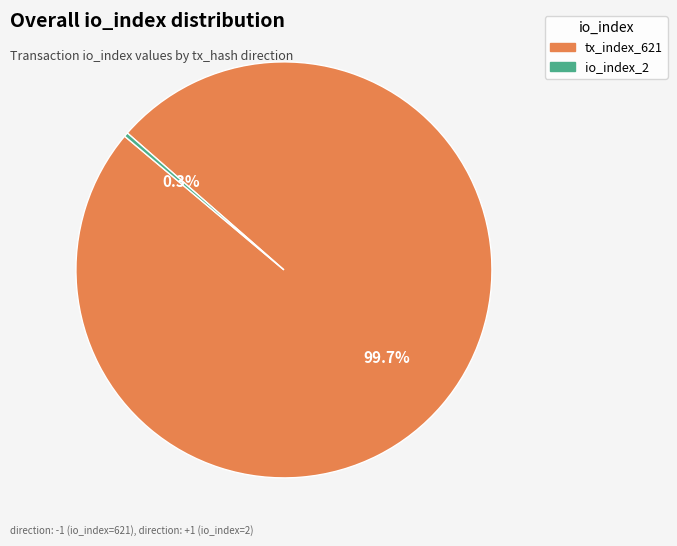

Count the number of slices in the pie.

2